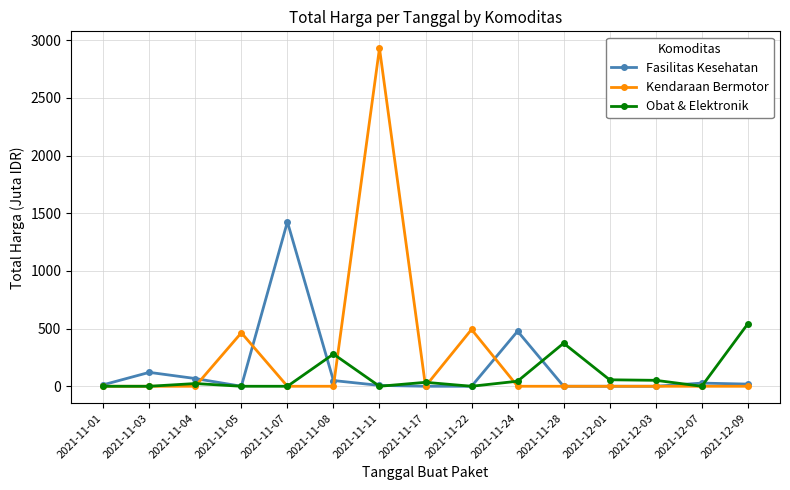

True or false: Kendaraan Bermotor and Fasilitas Kesehatan cross at least once.

True